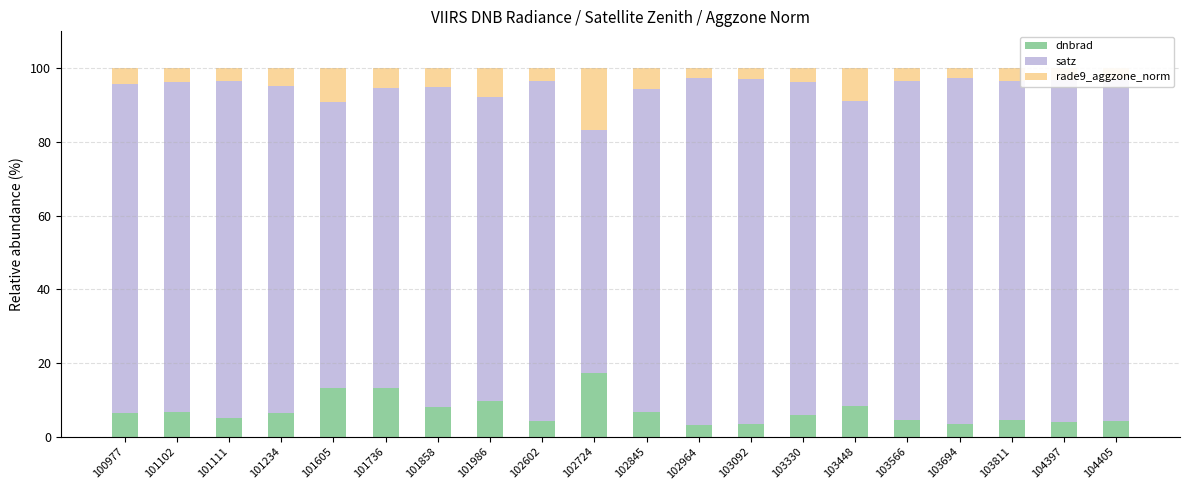

What is the difference between the dnbrad values at 103448 and 104405?

4.1